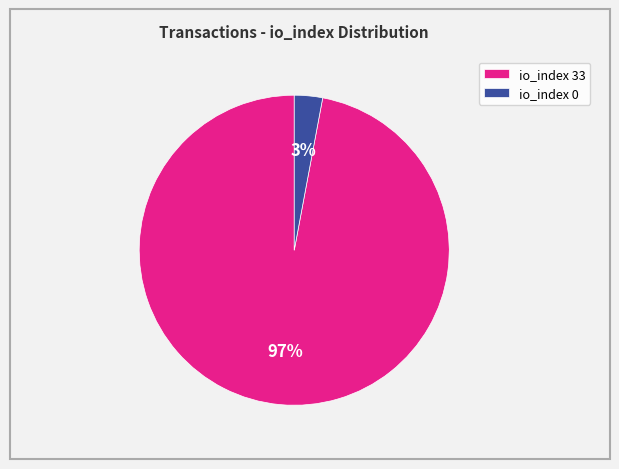

Which slice is the smallest?

io_index 0